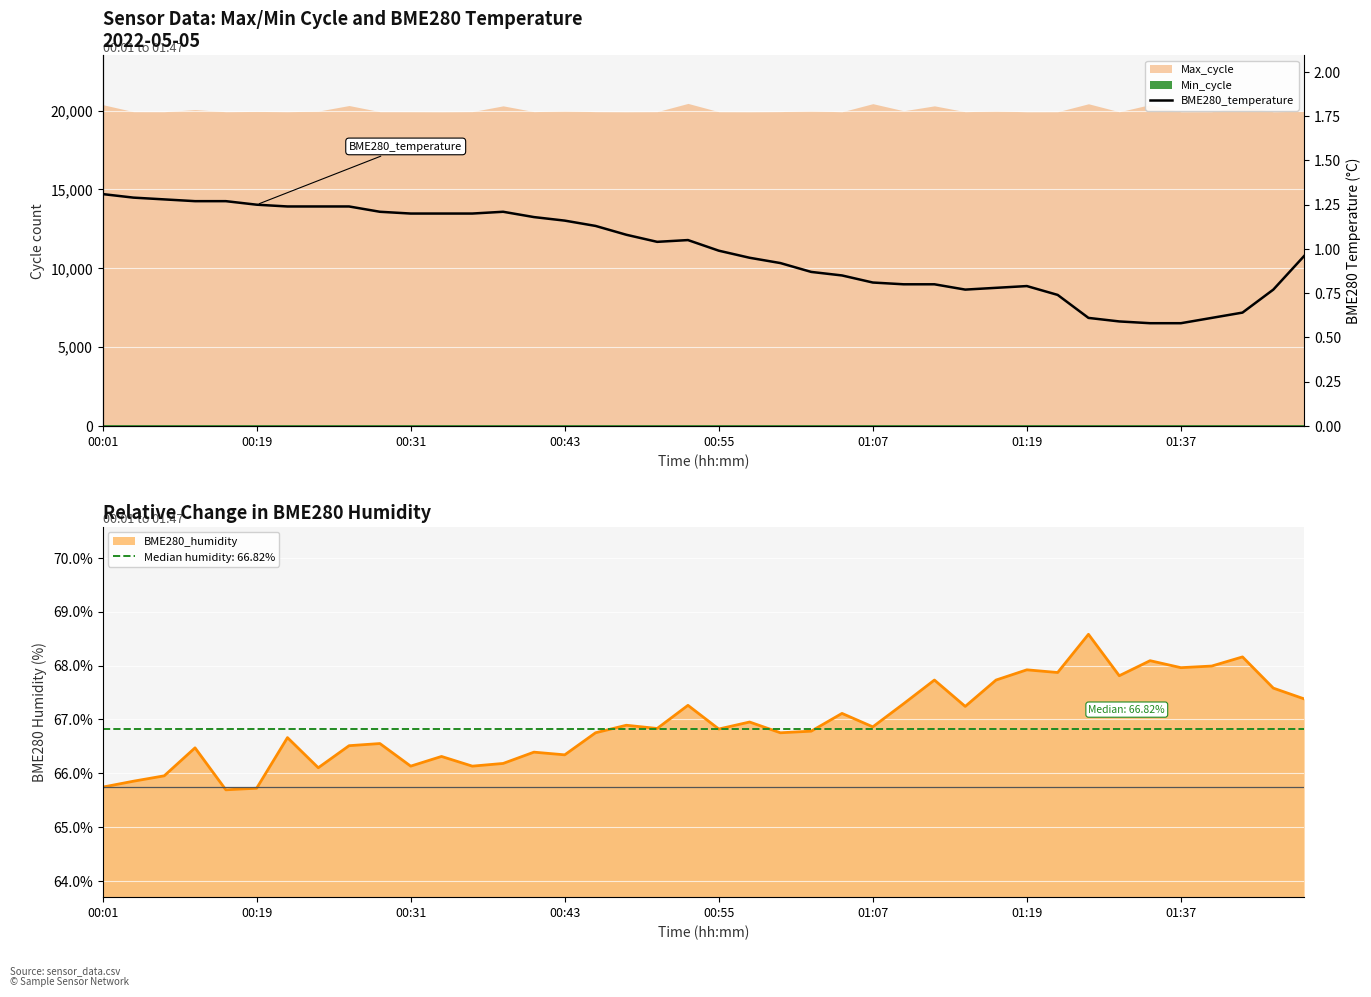

True or false: the data shows 0.8 at 29.

True